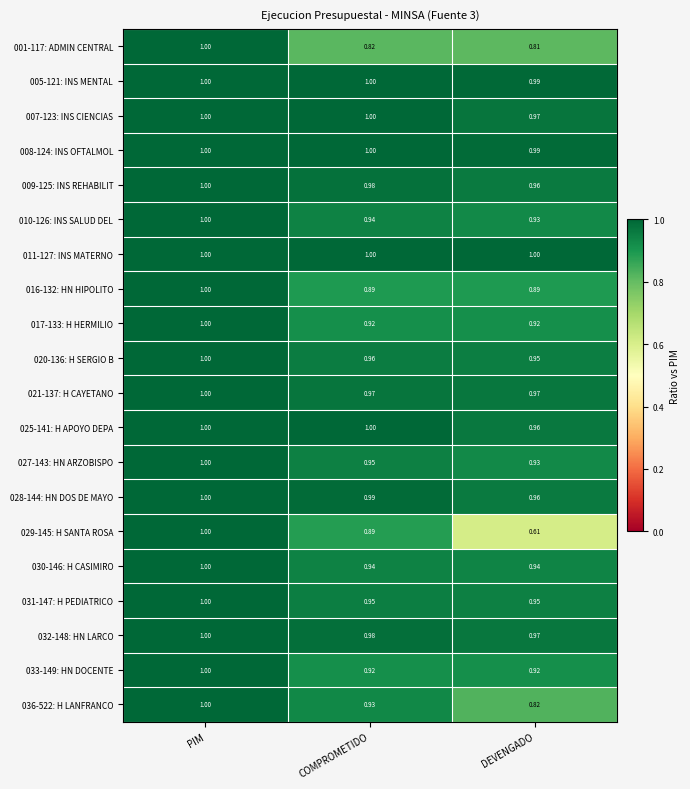

Which category has the lowest value across all series?

DEVENGADO